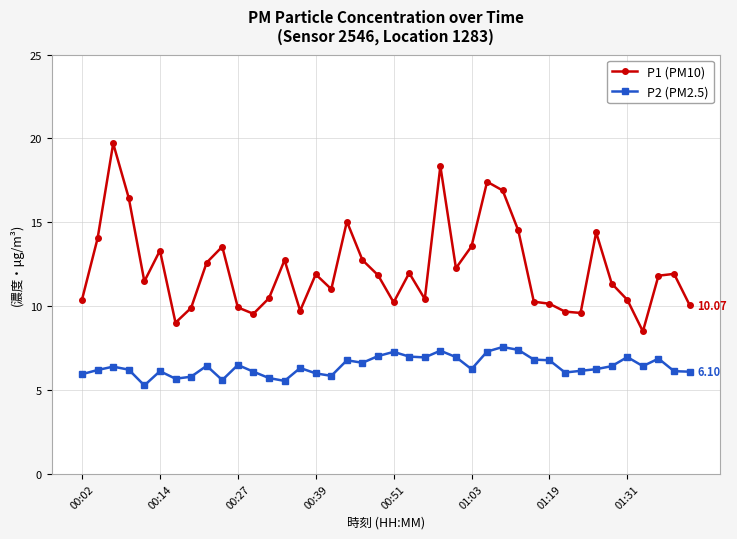

Rank the series by their maximum value, from lowest to highest.

P2 (PM2.5), P1 (PM10)